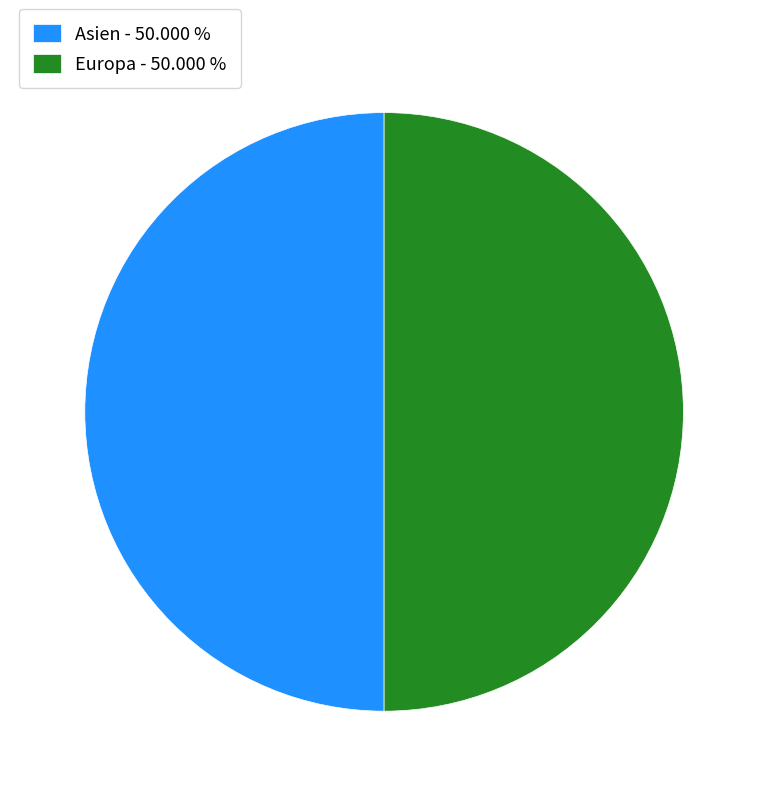

Is the sum of Asien - 50.000 % and Europa - 50.000 % greater than half?

Yes